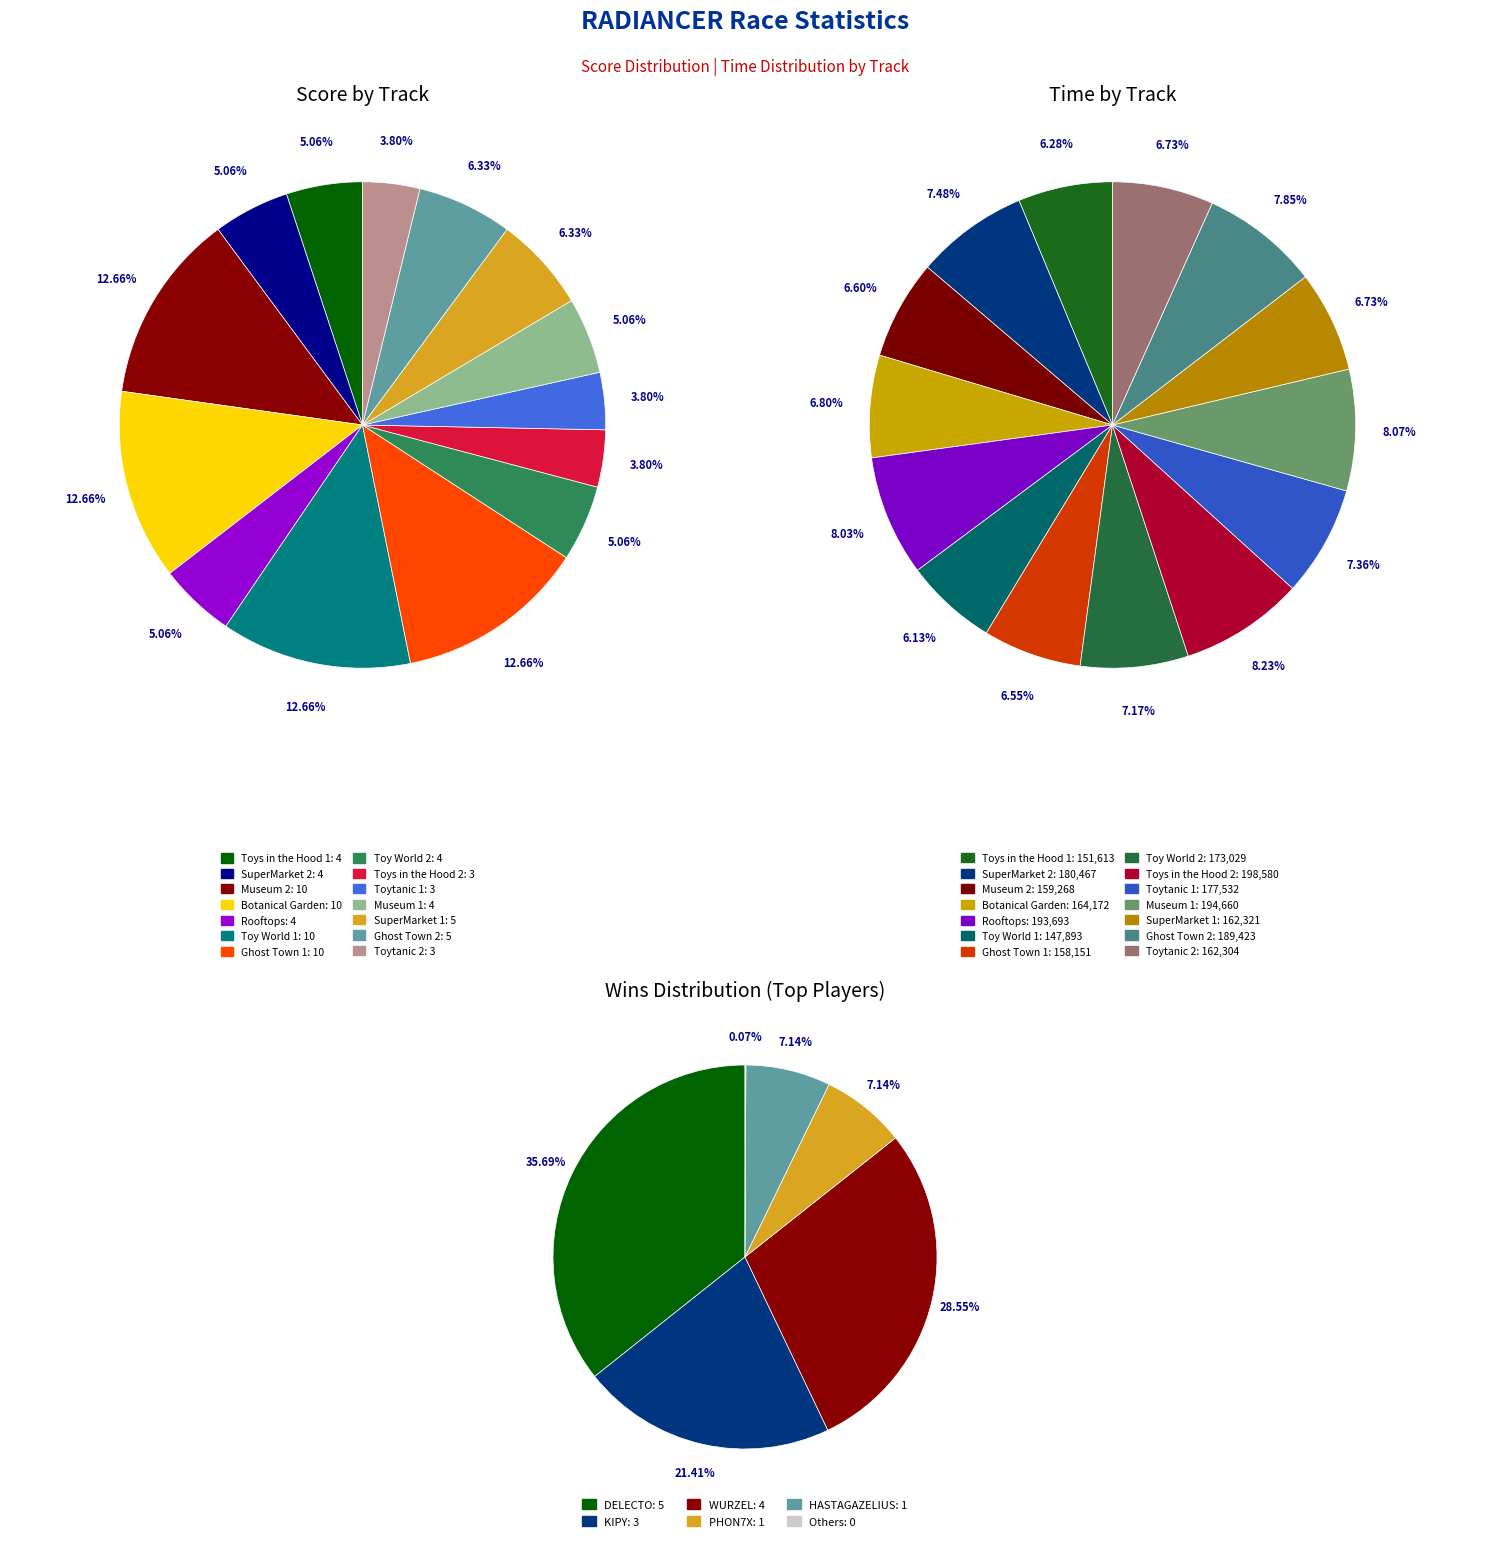

To the nearest percent, what percentage of the pie is time_values?

5%